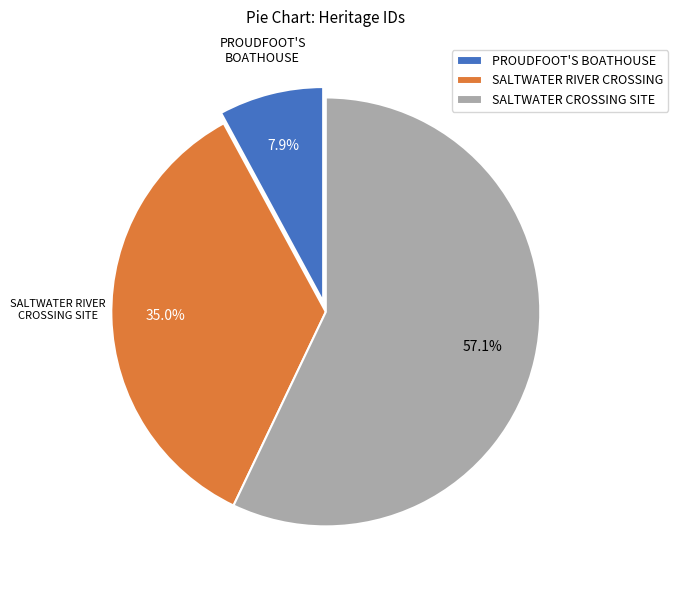

The PROUDFOOT'S BOATHOUSE slice represents 8% of the pie. True or false?

True